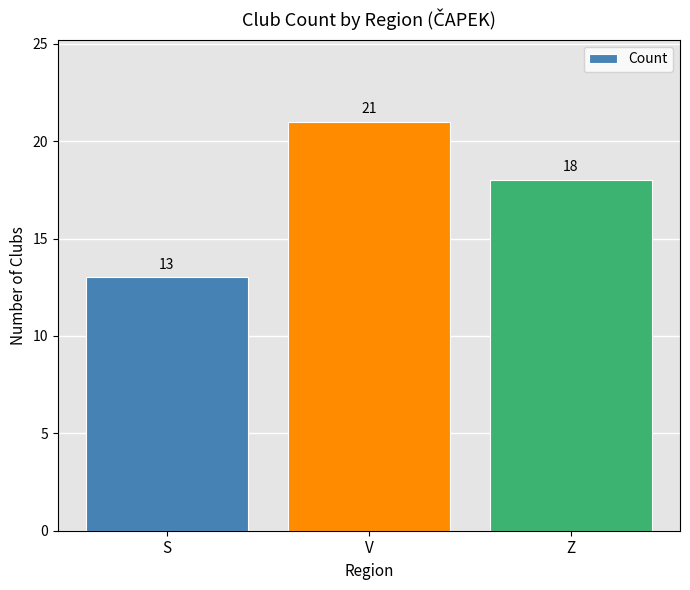

Which label corresponds to the largest value in the chart?

V